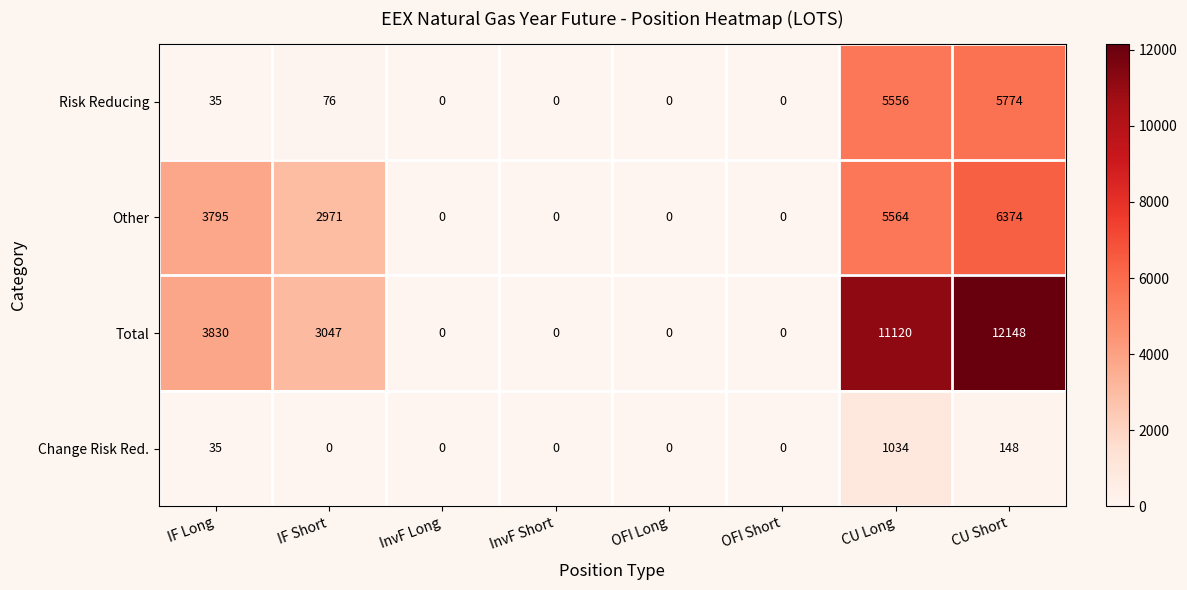

What is the spread (max minus min) of values at CU Short?

12000